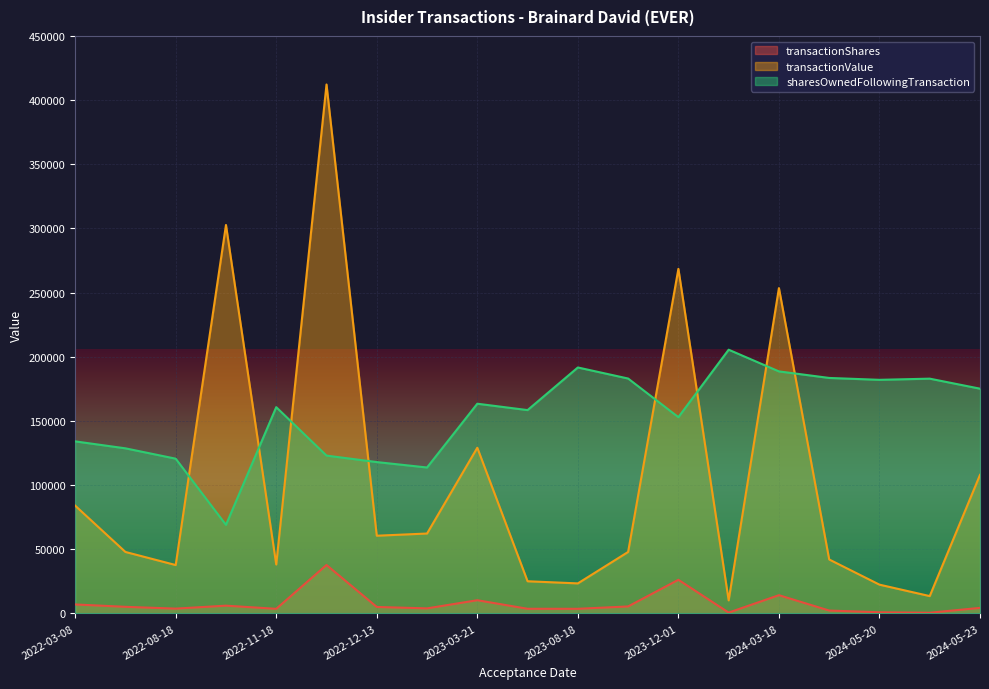

At which label does transactionValue first exceed 47914?

2022-03-08